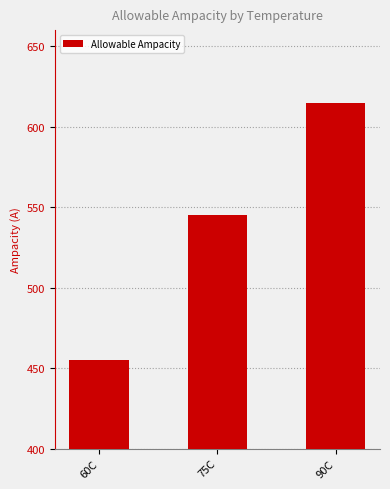

How many values are below 545?

1